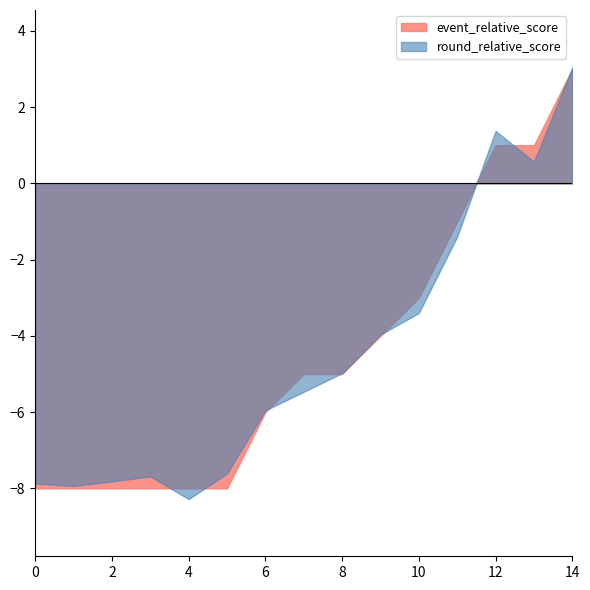

At 1, list the series in order from largest to smallest.

event_relative_score, round_relative_score